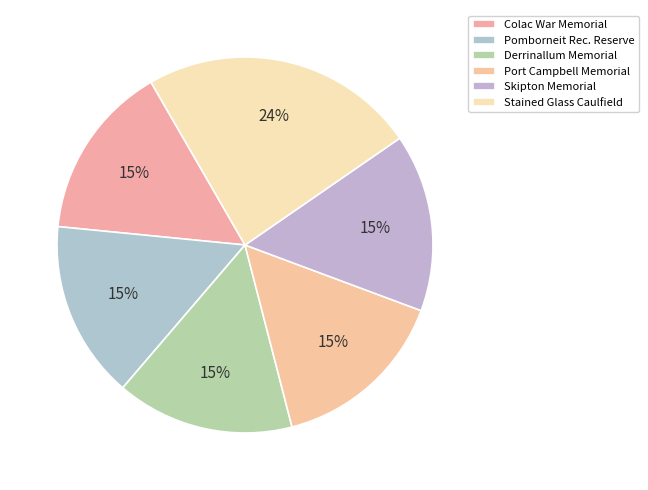

How many slices are in this pie chart?

6